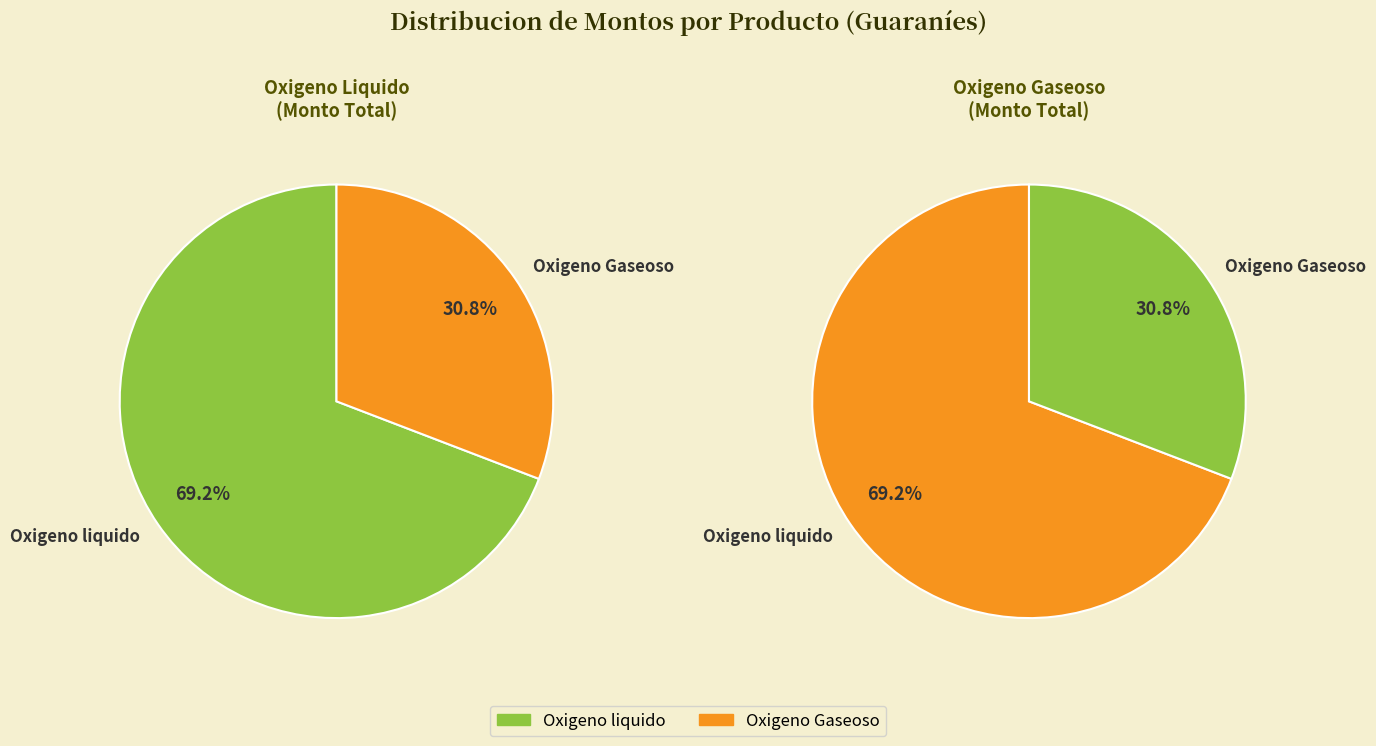

What is the smallest slice in the pie chart?

Oxigeno Gaseoso